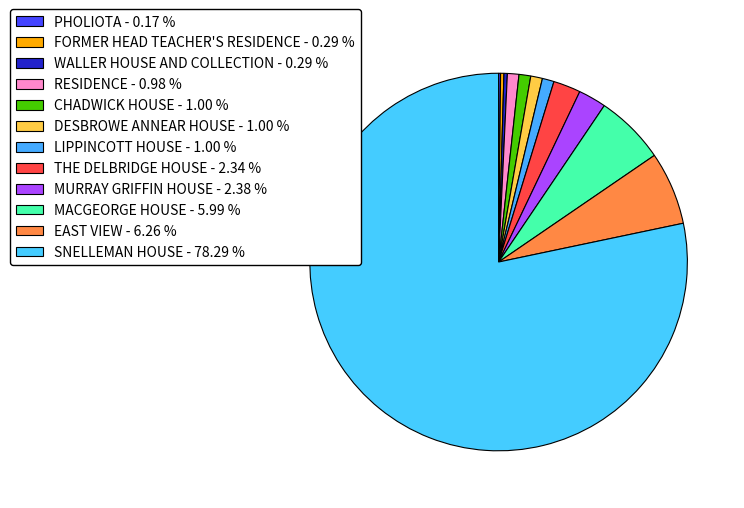

Which slice represents more than half of the pie?

SNELLEMAN HOUSE